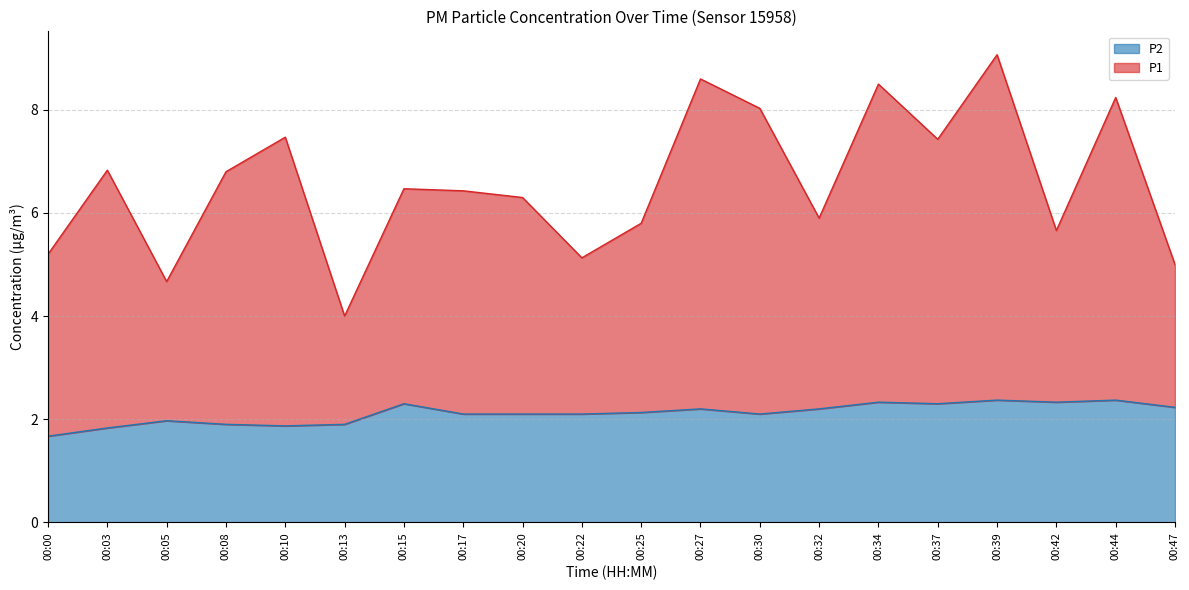

Which has a higher value, 00:13 or 00:42?

00:42